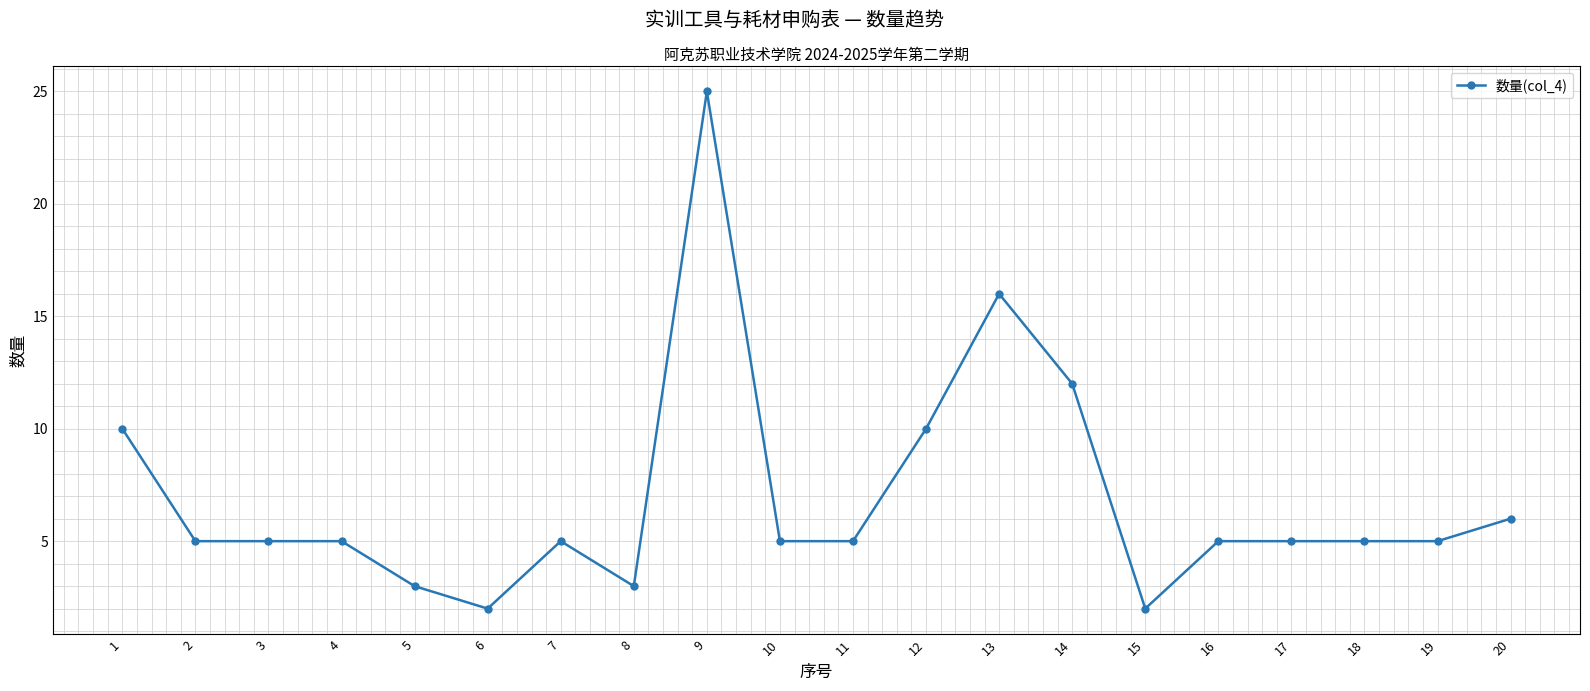

What is the value of the 15th point from the left?

2